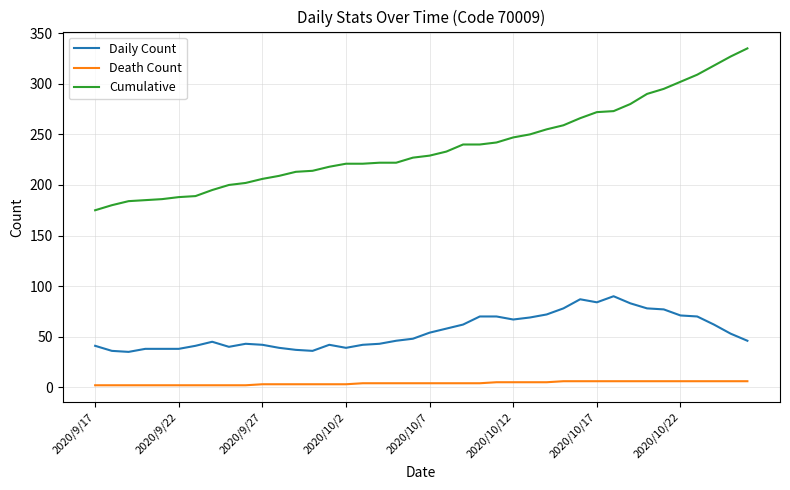

Rank the series by their average value, from lowest to highest.

Death Count, Daily Count, Cumulative